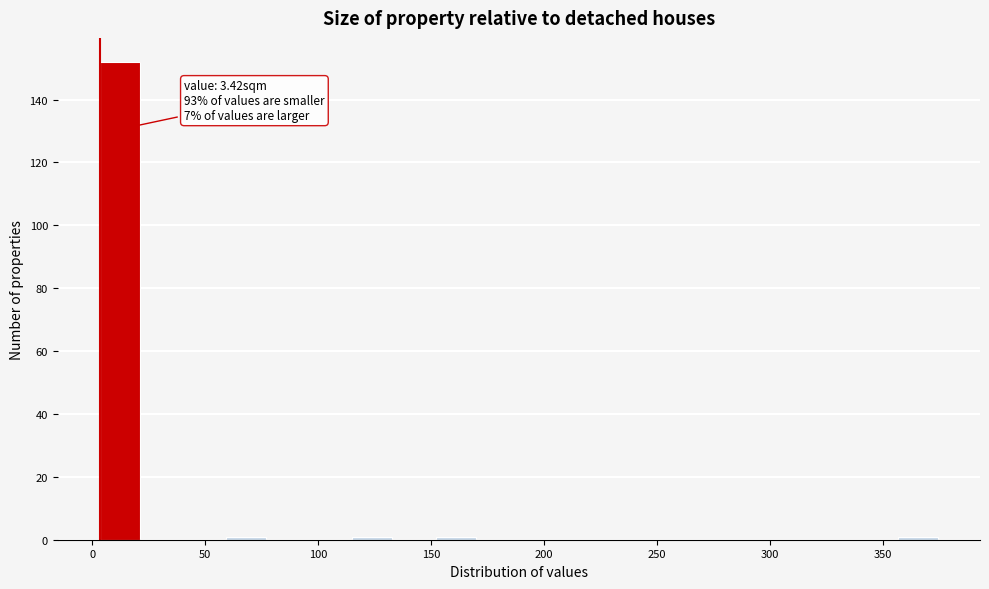

Around what value on the x-axis is the tallest bar? Give the approximate position of its centre, as read against the axis.

10